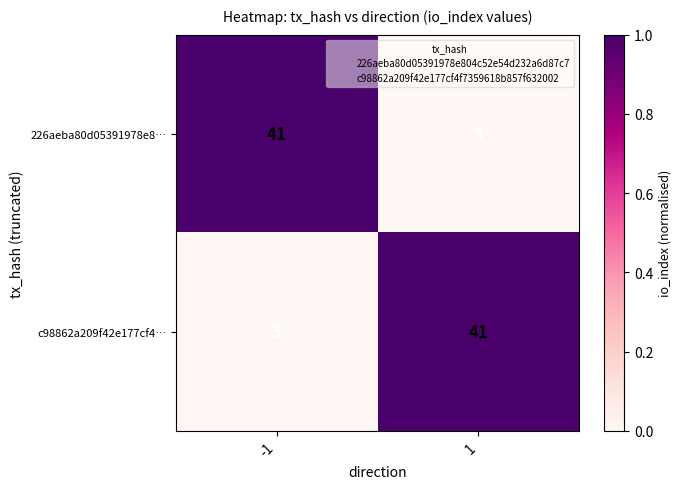

What is the minimum value shown in the chart?

5